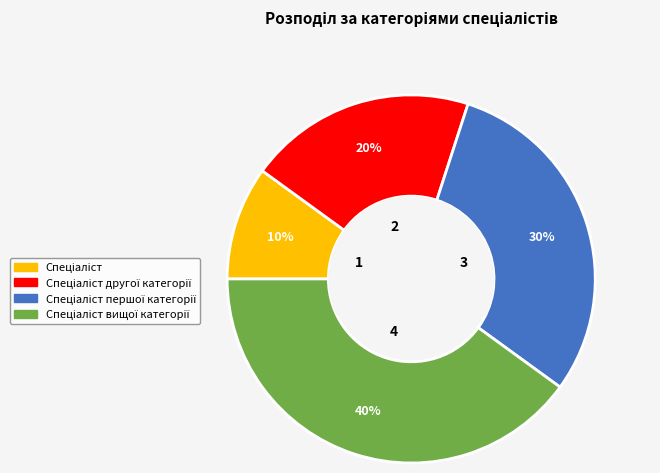

To the nearest percent, what is the average slice percentage?

25%